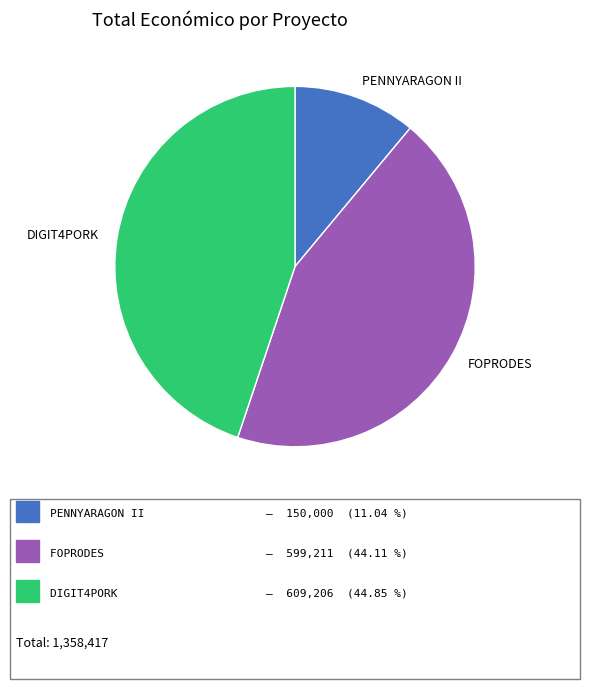

Which slice is the largest?

DIGIT4PORK